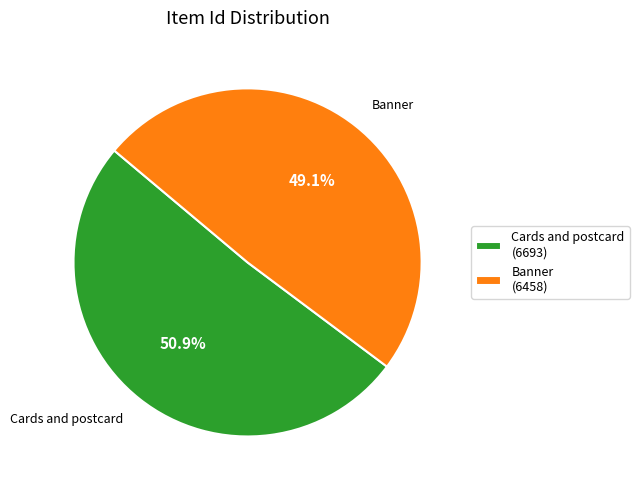

What is the total percentage of Cards and postcard (6693) and Banner (6458)?

100.0%